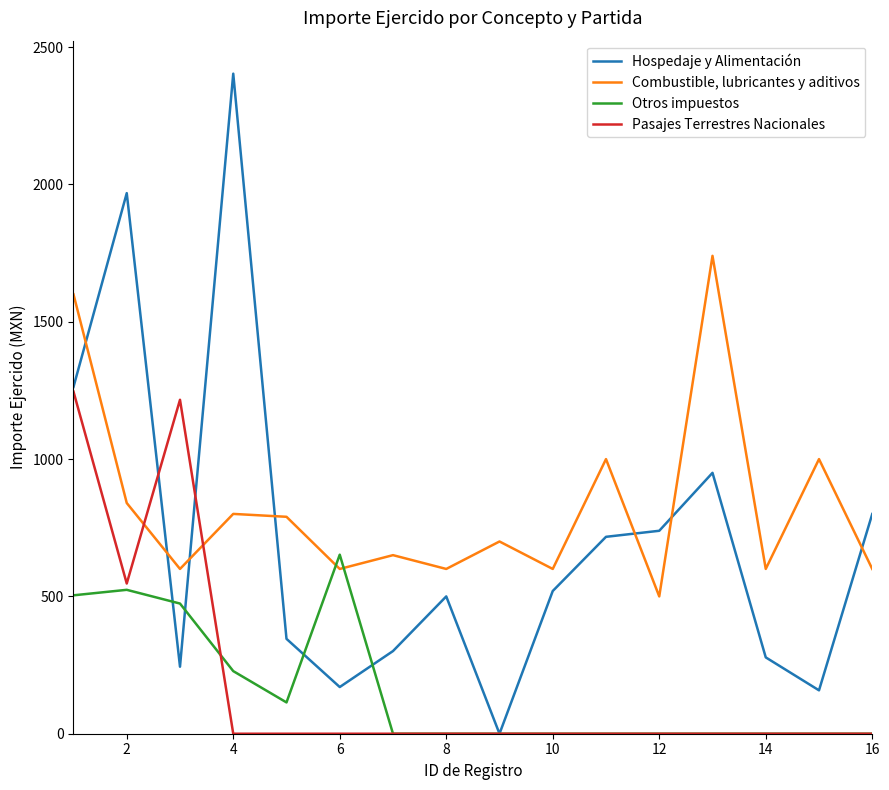

What is the highest value of the Combustible, lubricantes y aditivos series?

1740.2